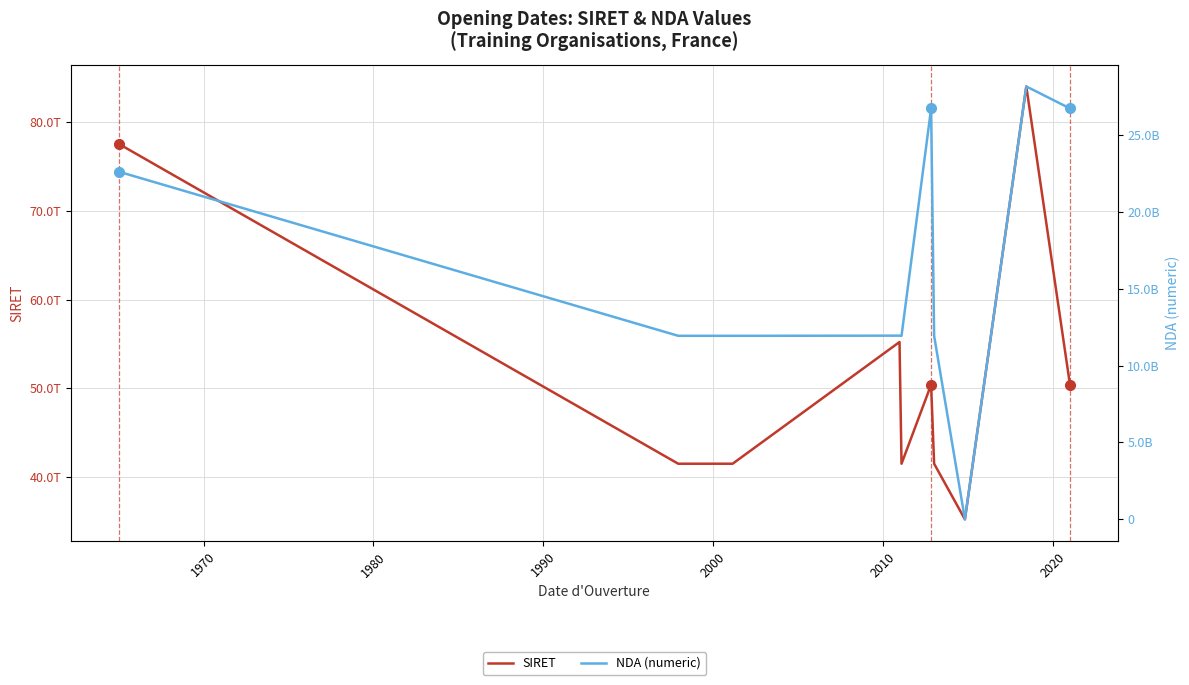

What is the difference between the second highest and minimum values in the NDA (numeric) series?

26710110671